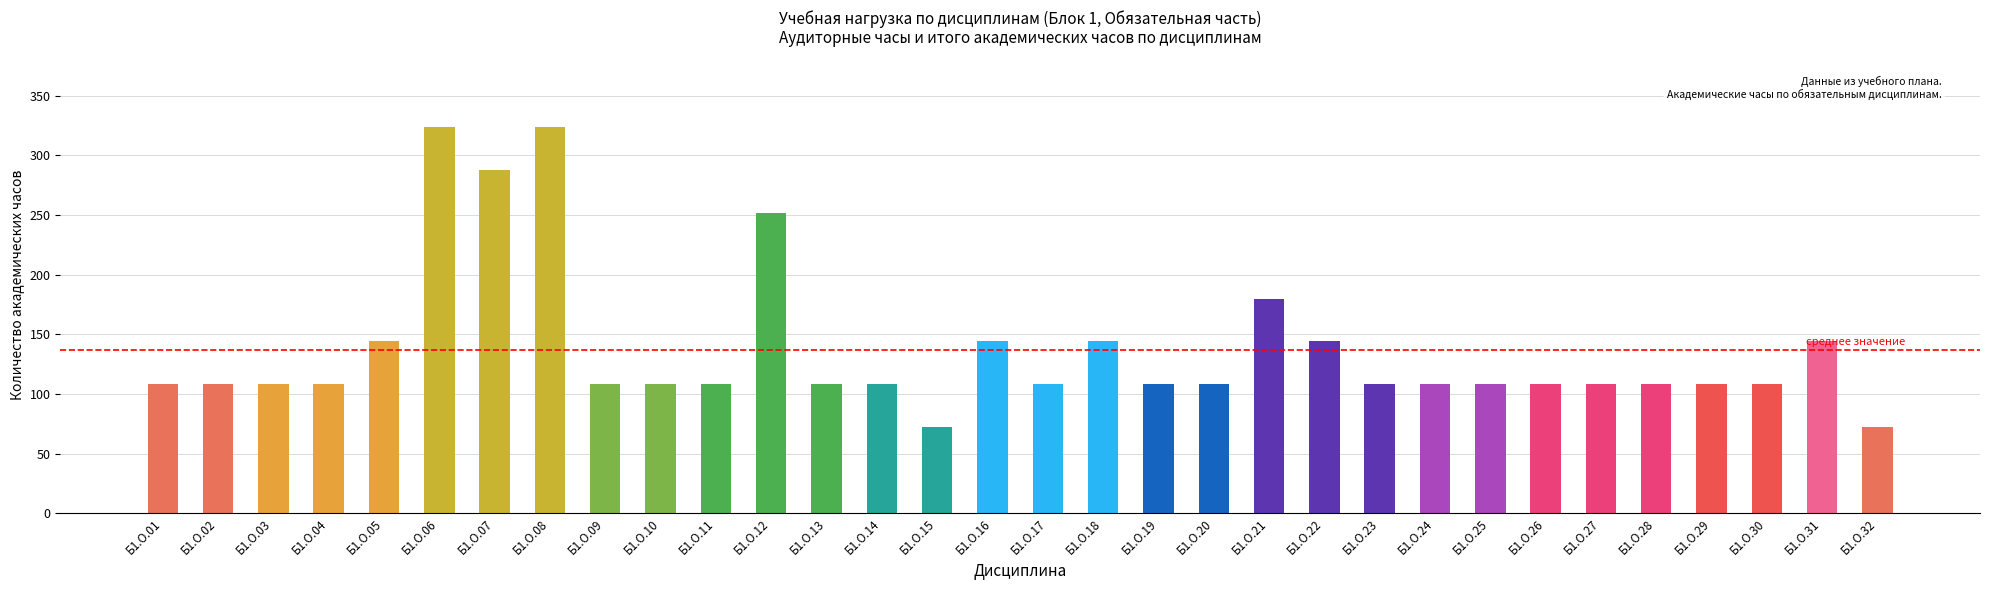

What is the minimum value shown in the chart?

72